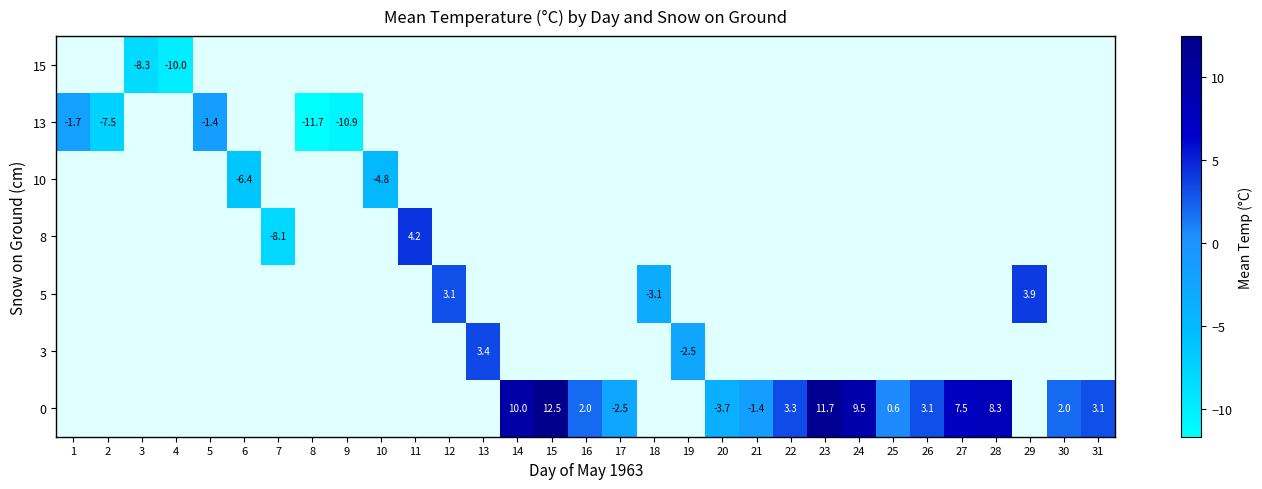

How many data points does each series have?

31